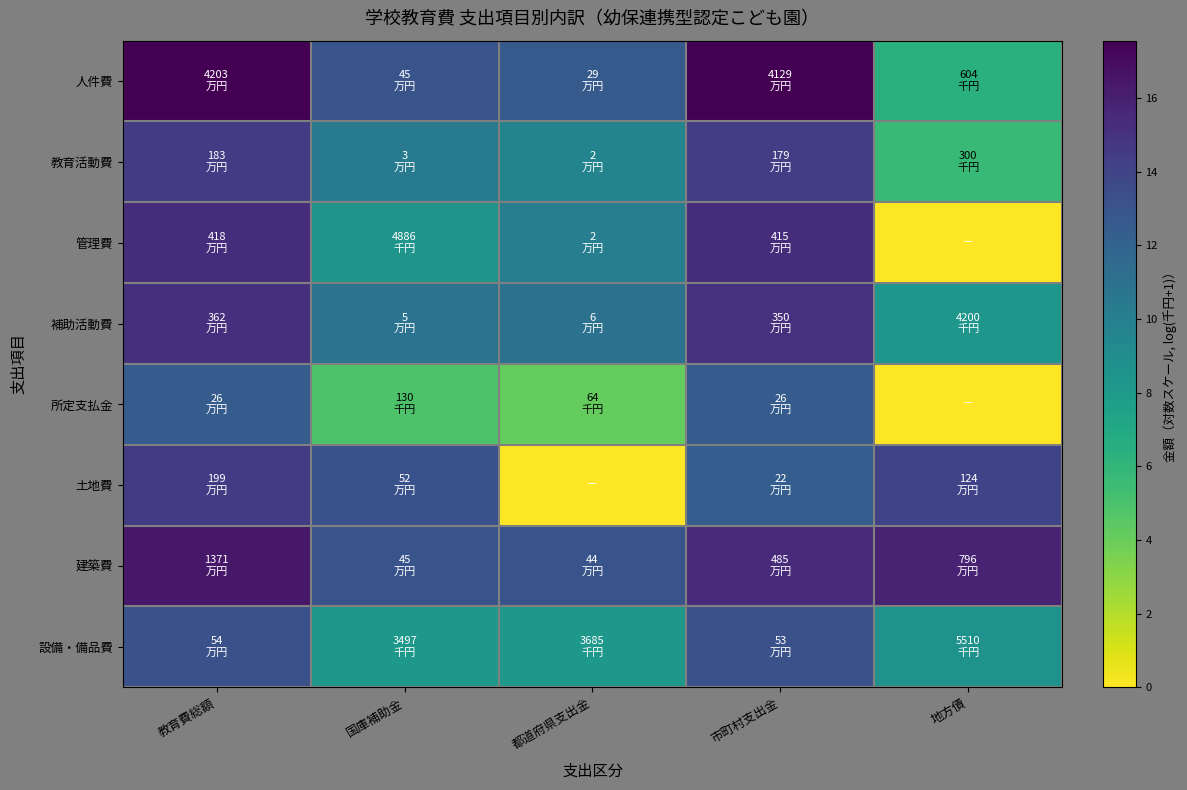

Reading left to right, extract all data points from this chart.

人件費: 教育費総額=17.6	国庫補助金=13.0	都道府県支出金=12.6	市町村支出金=17.5	地方債=6.4
教育活動費: 教育費総額=14.4	国庫補助金=10.3	都道府県支出金=9.7	市町村支出金=14.4	地方債=5.7
管理費: 教育費総額=15.2	国庫補助金=8.5	都道府県支出金=10.0	市町村支出金=15.2	地方債=0.0
補助活動費: 教育費総額=15.1	国庫補助金=10.9	都道府県支出金=11.0	市町村支出金=15.1	地方債=8.3
所定支払金: 教育費総額=12.5	国庫補助金=4.9	都道府県支出金=4.2	市町村支出金=12.5	地方債=0.0
土地費: 教育費総額=14.5	国庫補助金=13.2	都道府県支出金=0.0	市町村支出金=12.3	地方債=14.0
建築費: 教育費総額=16.4	国庫補助金=13.0	都道府県支出金=13.0	市町村支出金=15.4	地方債=15.9
設備・備品費: 教育費総額=13.2	国庫補助金=8.2	都道府県支出金=8.2	市町村支出金=13.2	地方債=8.6